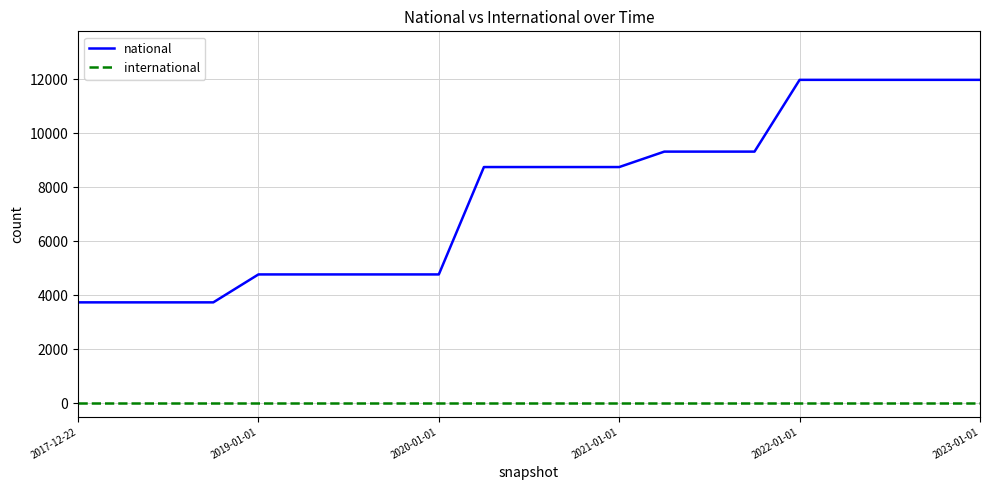

Rank the series by their maximum value, from lowest to highest.

international, national